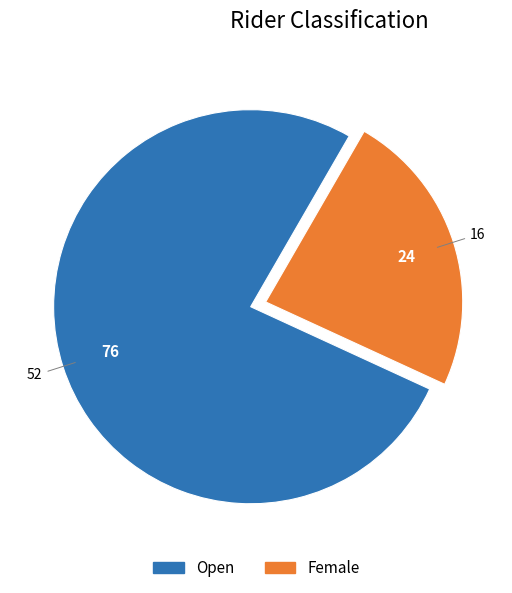

True or false: Female accounts for 24% of the total.

True